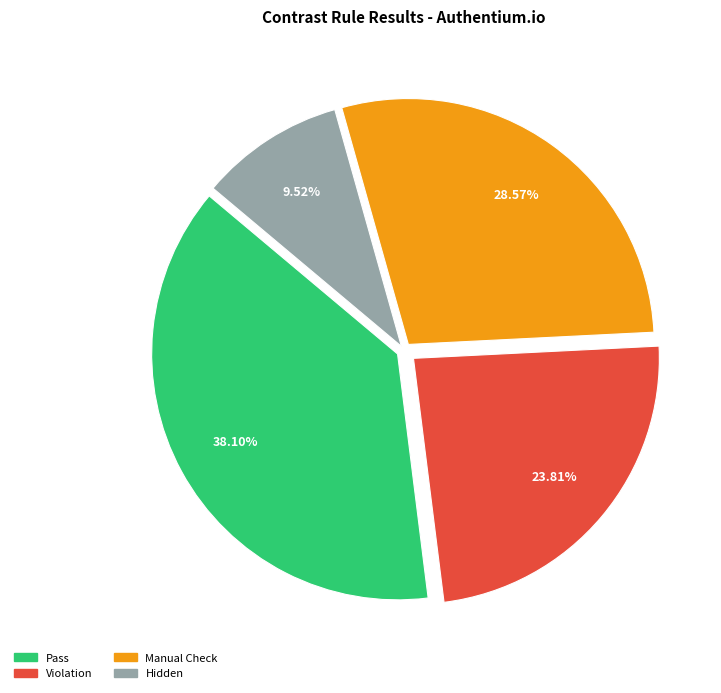

Does any single category account for the majority?

No